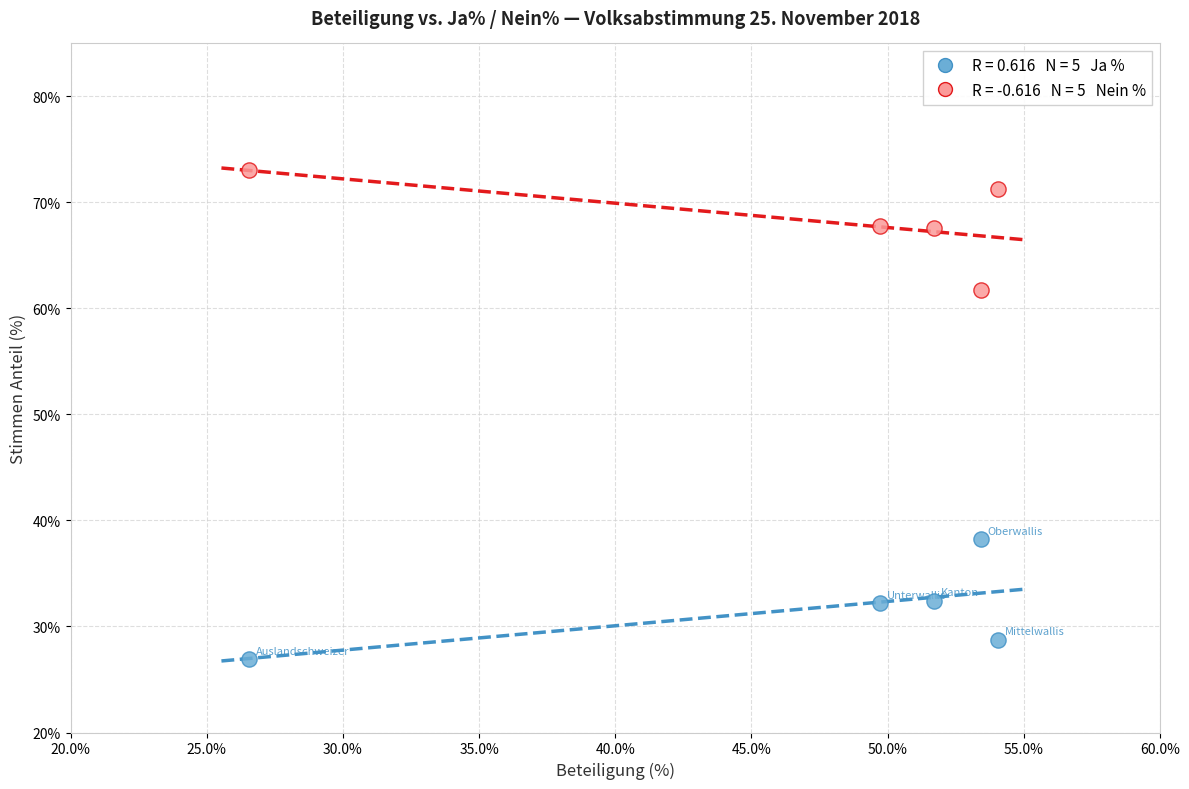

Across all data points, what is the range of X values (max minus min)?

27.5